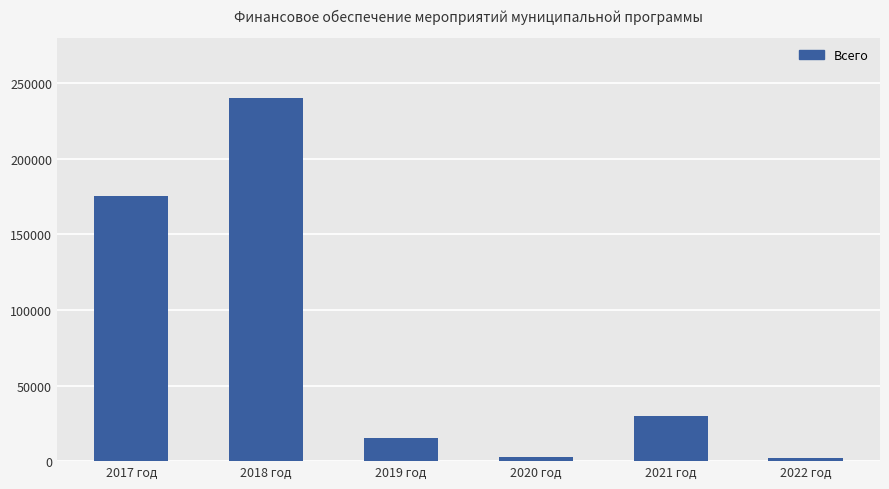

Are the bars grouped side by side (vs. stacked)?

No